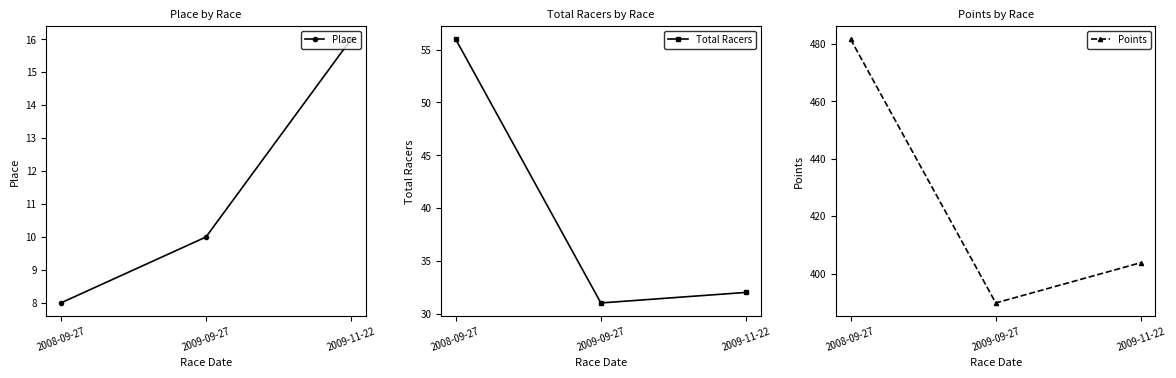

What is the difference between the maximum and second lowest values in the Points series?

77.9